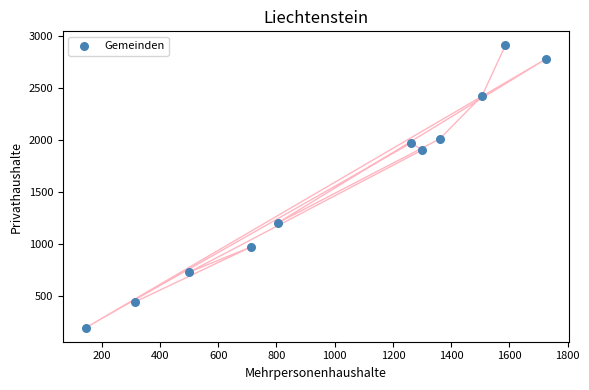

What is the range of X values (max minus min)?

1579